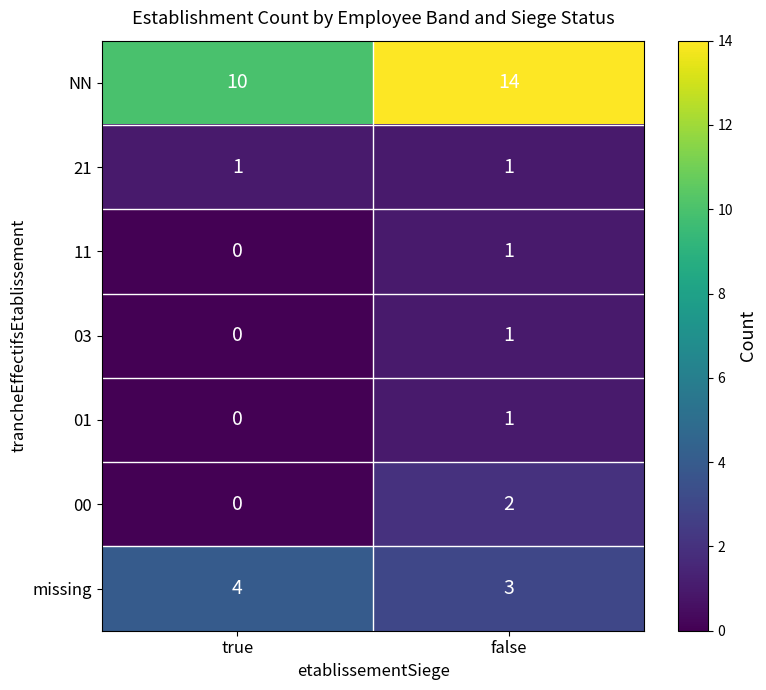

How many distinct data groups are displayed?

7